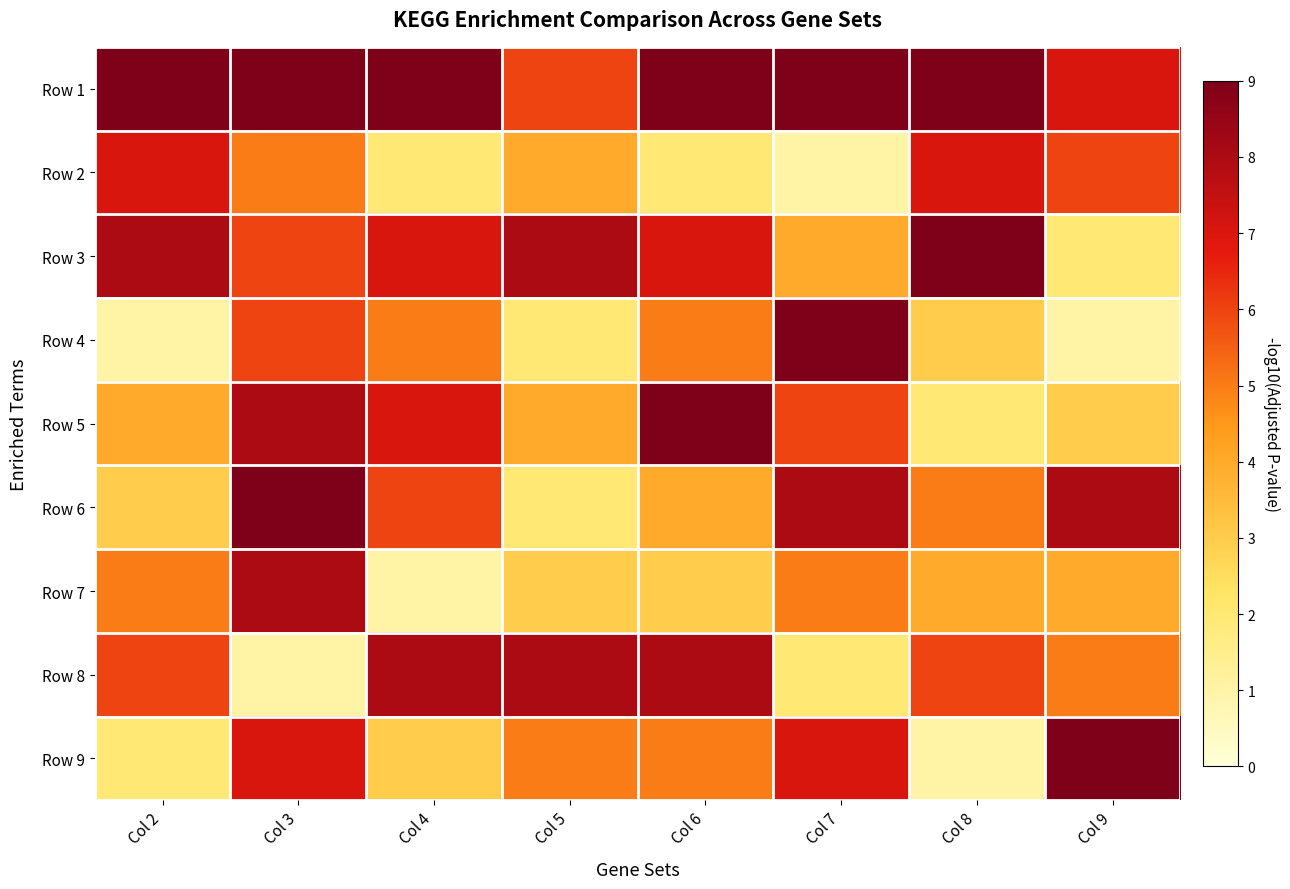

At which category does the chart reach its peak across all series?

Col 2